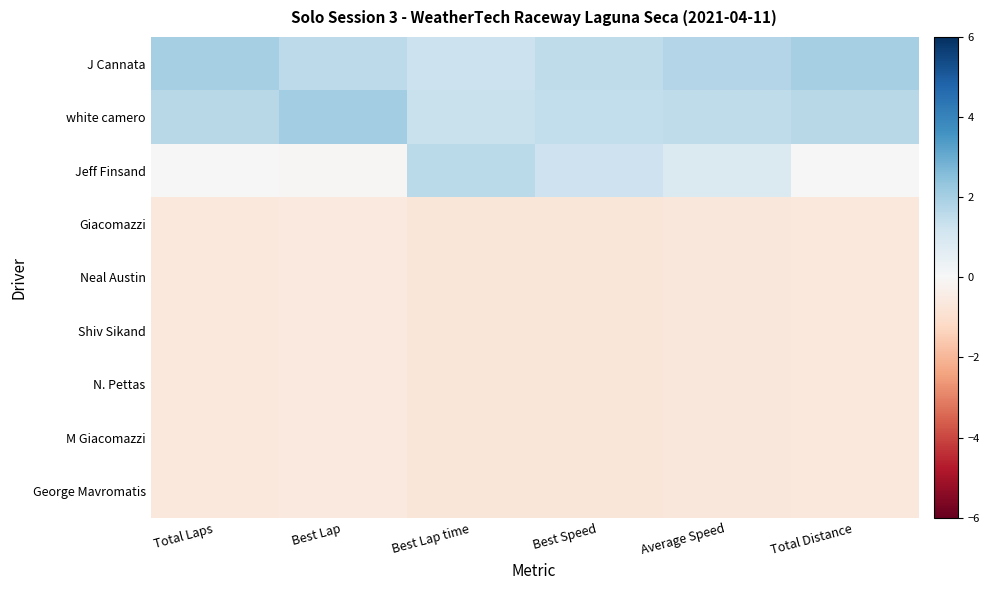

What is the minimum value shown in the chart?

-0.7